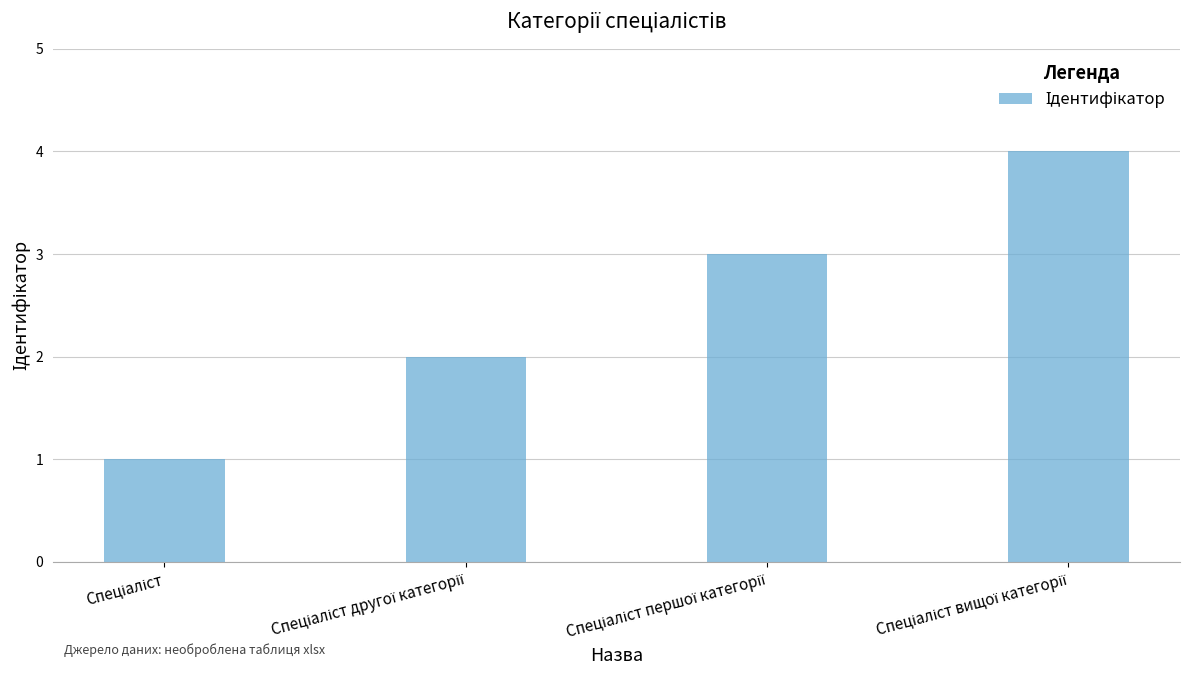

What is the difference between the maximum and minimum values?

3